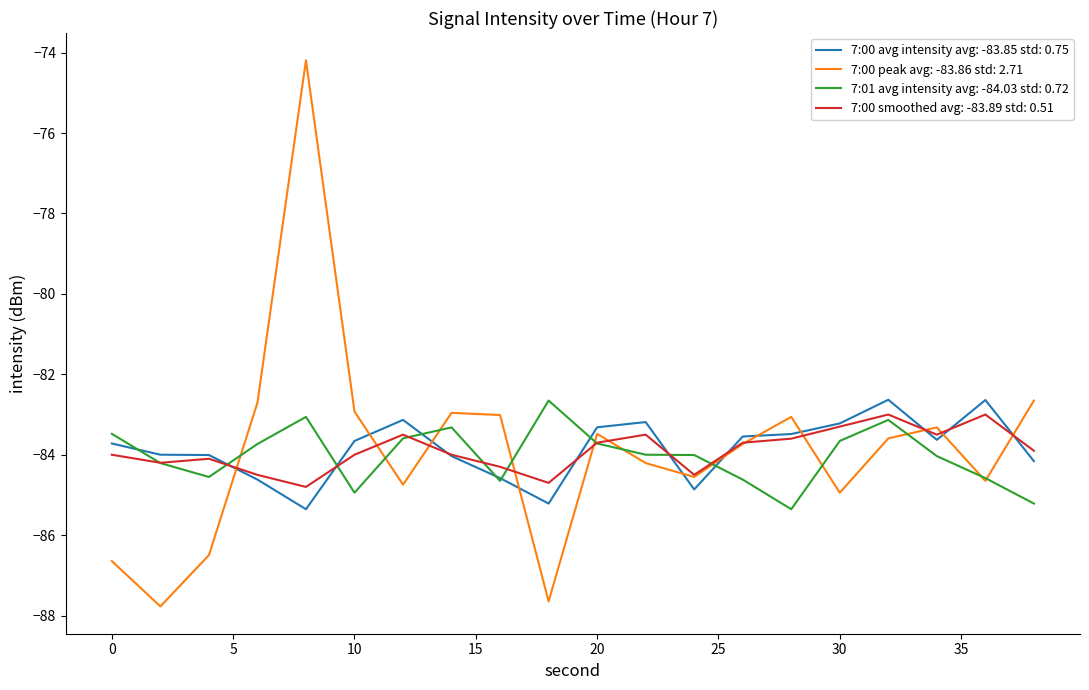

What is the maximum value for 7:00 smoothed avg: -83.89 std: 0.51?

-83.0